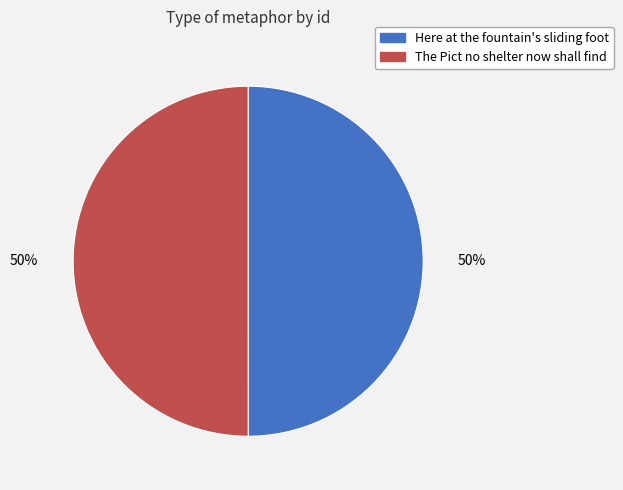

What is the ratio of the value at The Pict no shelter now shall find to the value at Here at the fountain's sliding foot?

1.0